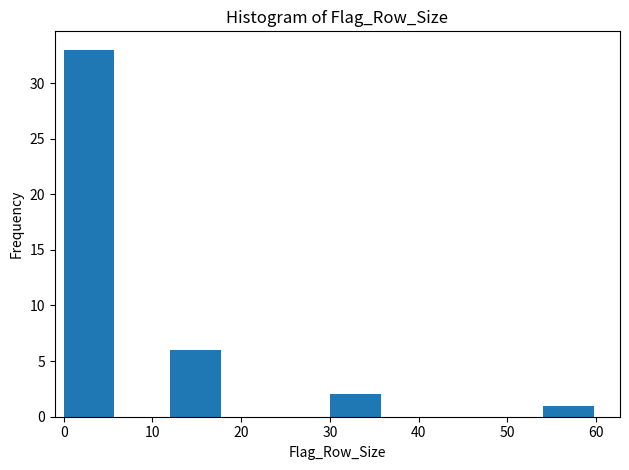

What is the height of the bar covering 0 to 6 on the x-axis? The values are not printed on the chart, so give them approximately, as read against the axis.

33